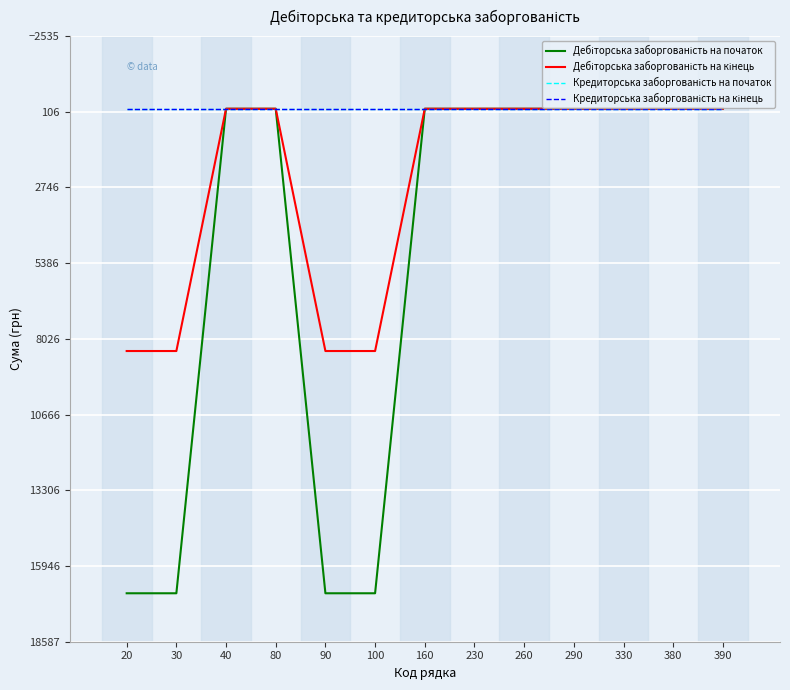

What is the maximum value shown in the chart?

16896.8